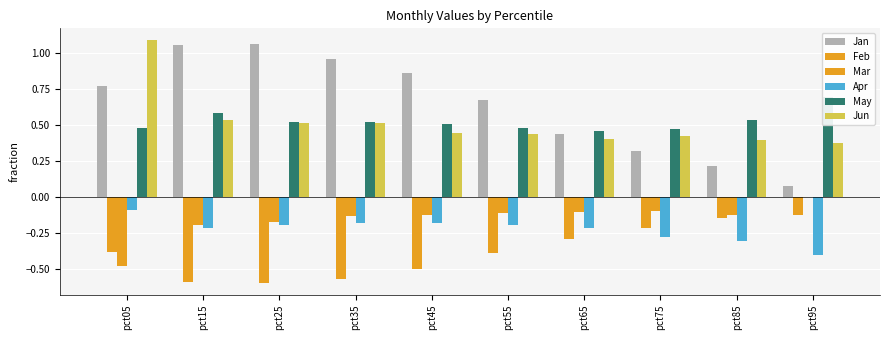

At how many categories does at least one series exceed 0?

10